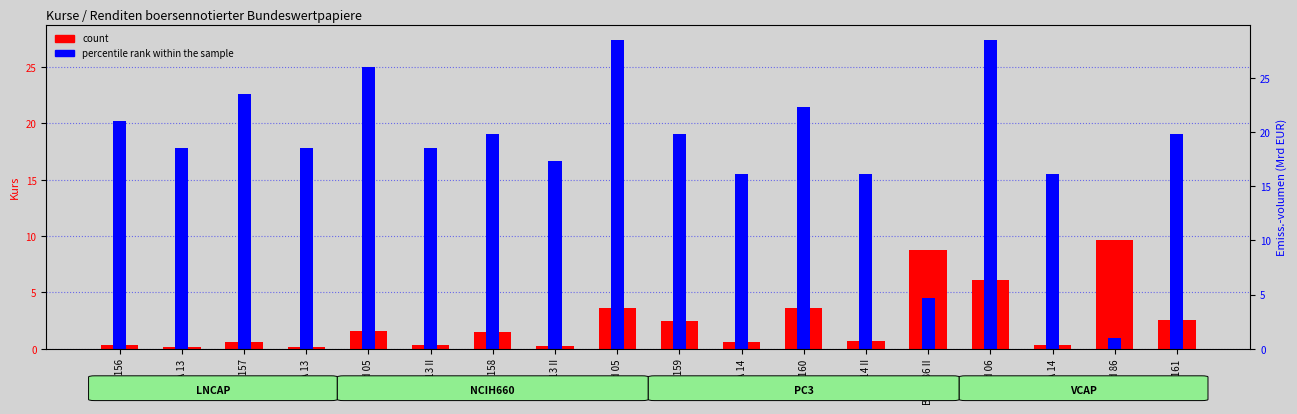

What is the total value across all series at Bund 06?

33.5